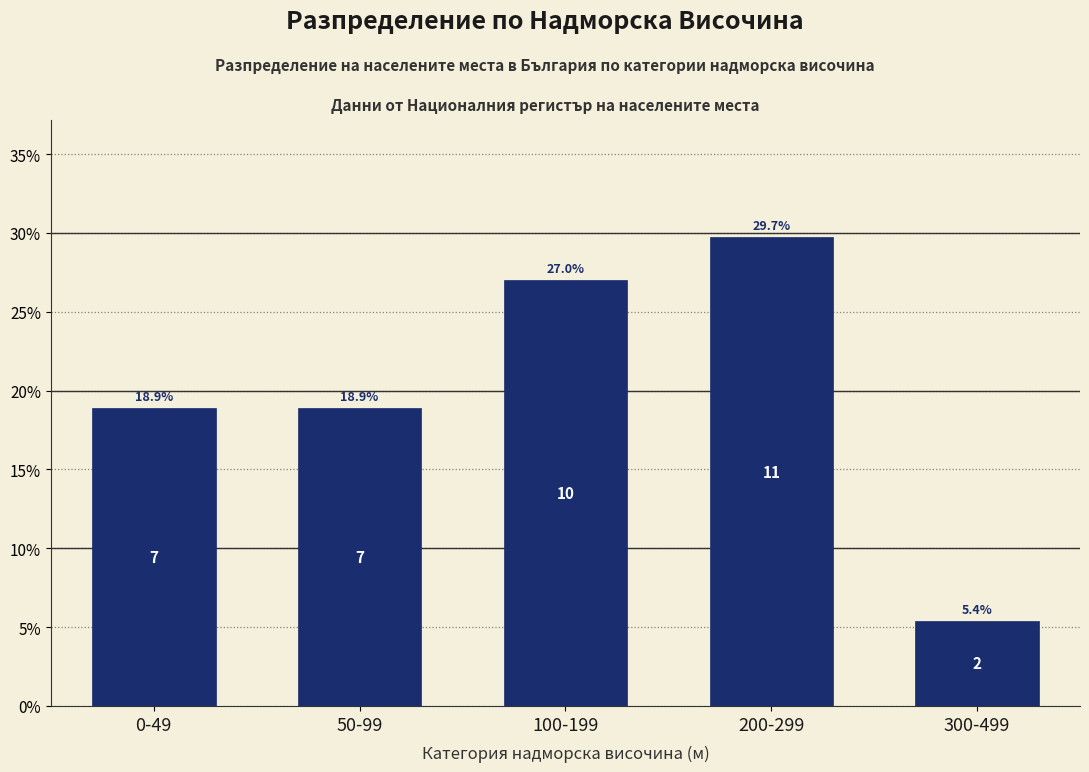

Reading left to right, what are all the values shown in this chart?

0-49=18.9	50-99=18.9	100-199=27.0	200-299=29.7	300-499=5.4